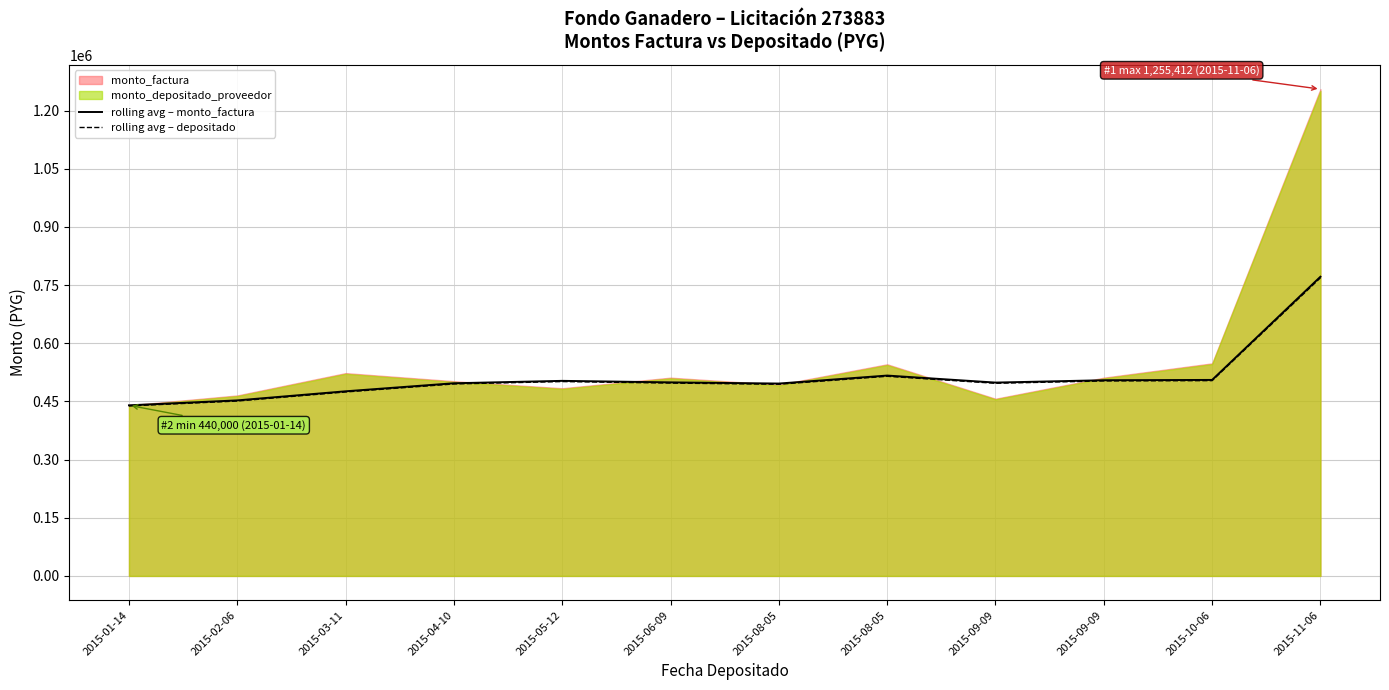

What is the total value across all series at 2015-11-06?

1540469.0